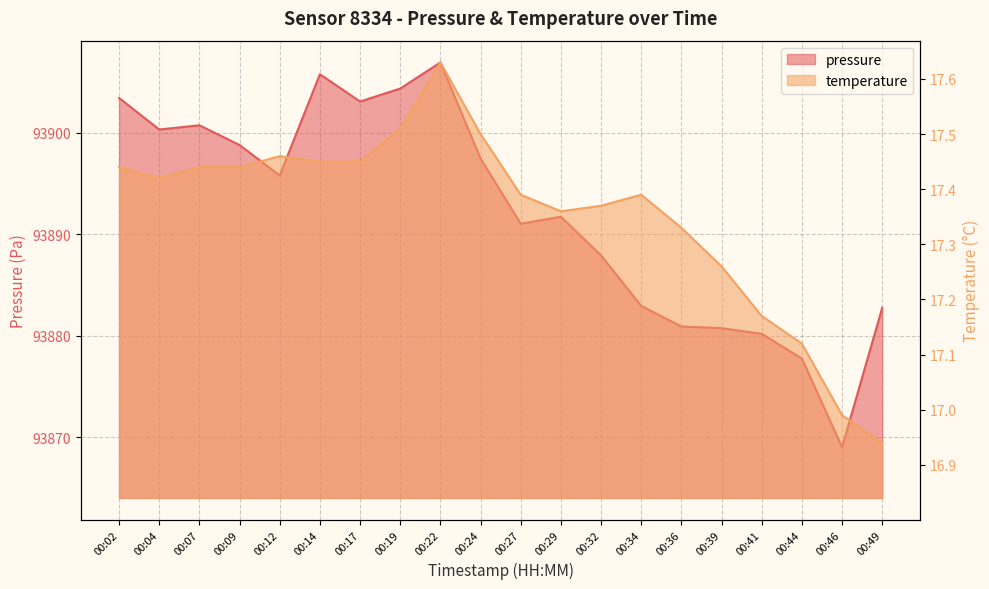

The value of temperature at 00:14 is 7.0. True or false?

False